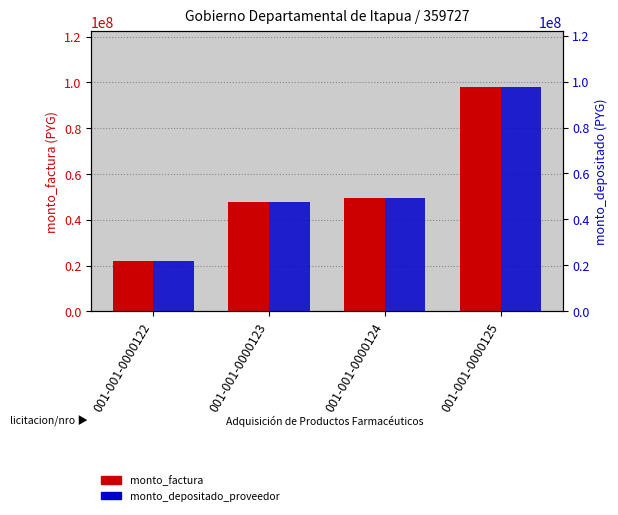

Reading left to right, extract all data points from this chart.

monto_factura: 21965000	47686000	49335500	97804300
monto_depositado_proveedor: 21881324	47503553	49147555	97431712